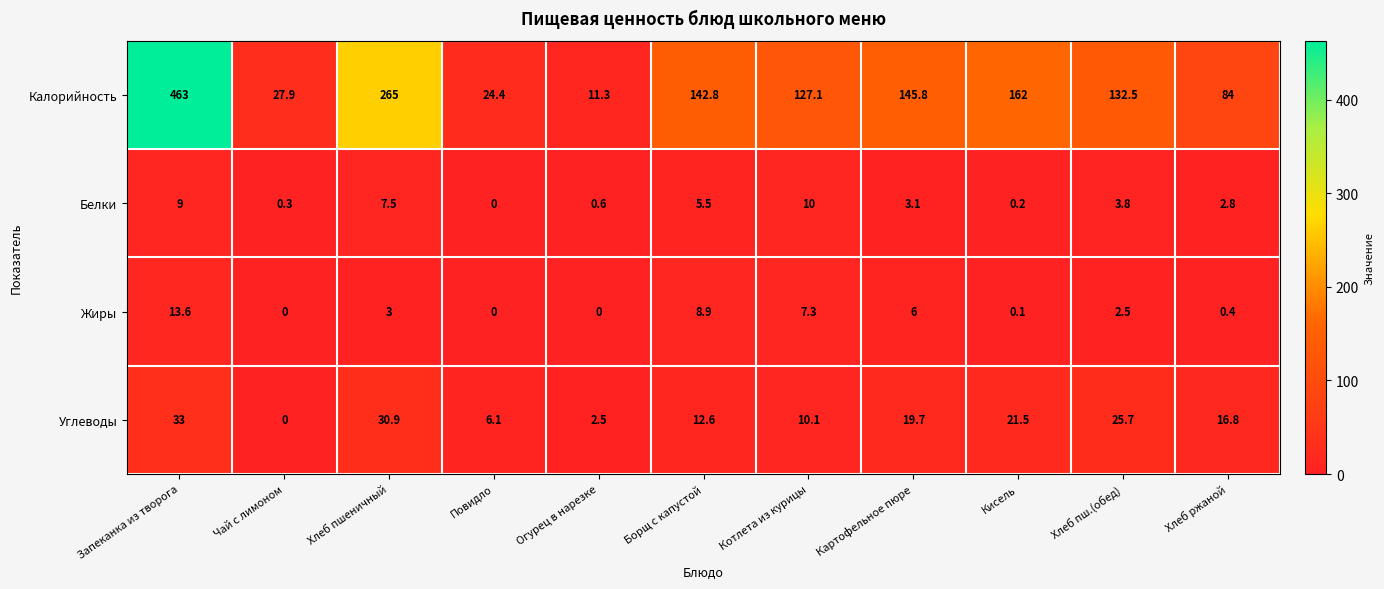

At how many categories does at least one series exceed 289?

1